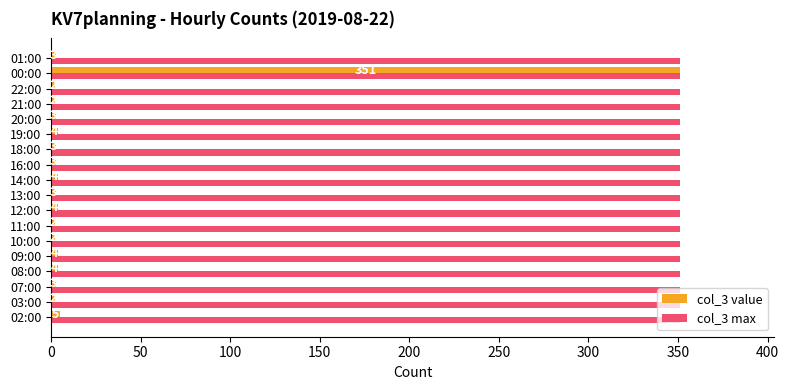

What is the greatest value displayed?

351